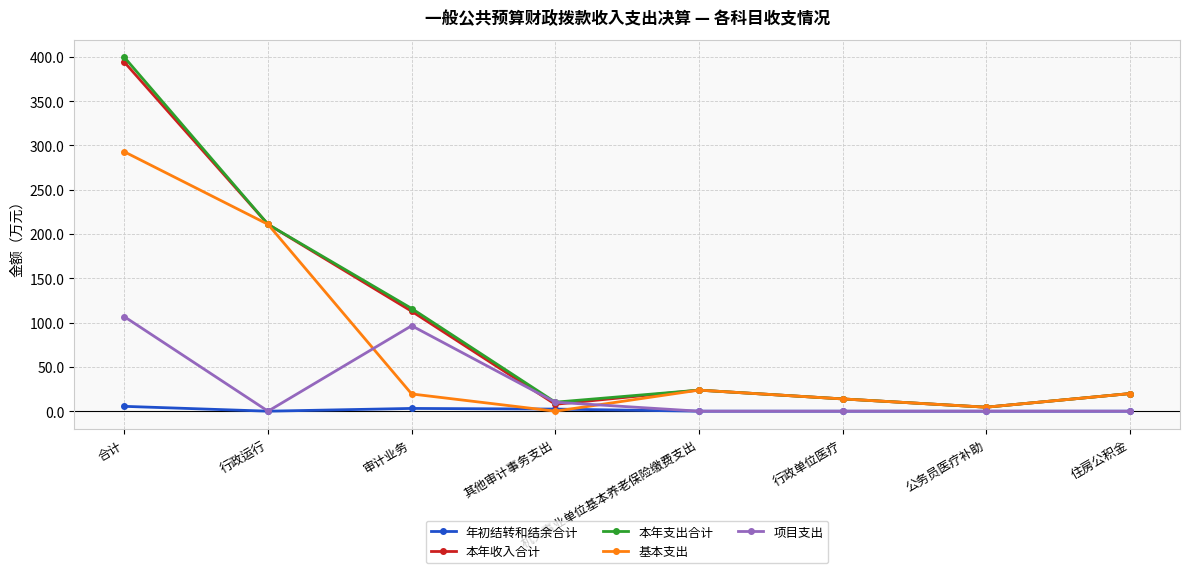

What are all the series names shown in the legend?

年初结转和结余合计, 本年收入合计, 本年支出合计, 基本支出, 项目支出